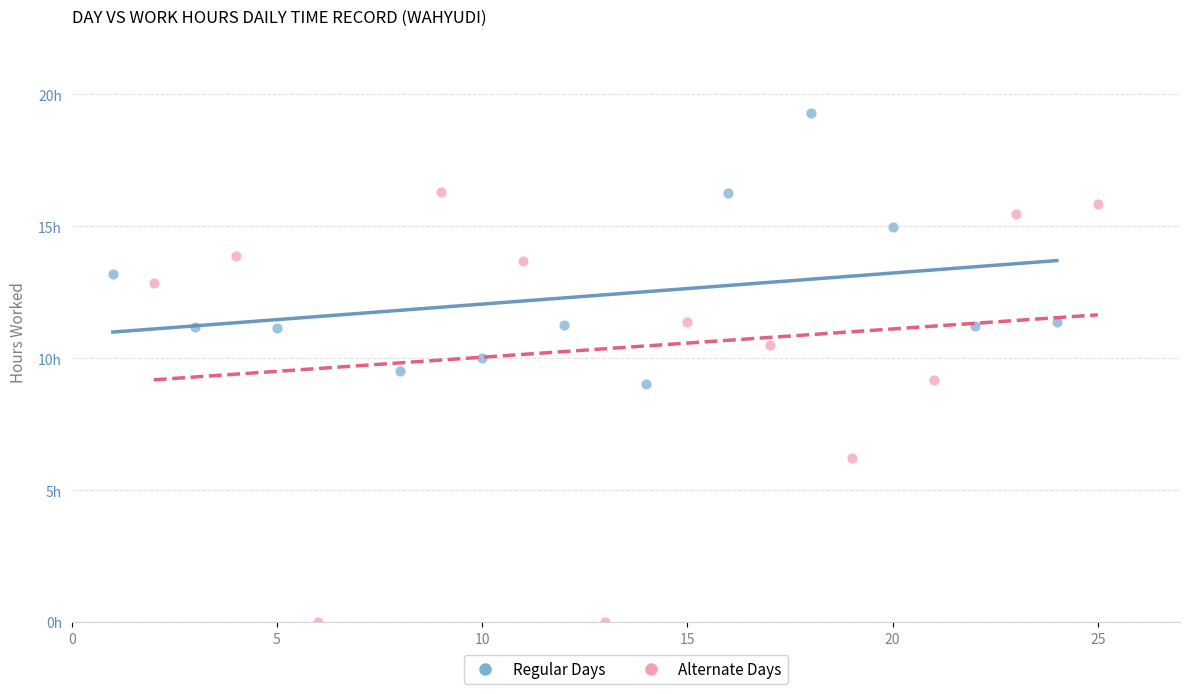

What are all the series names shown in the legend?

Regular Days, Alternate Days